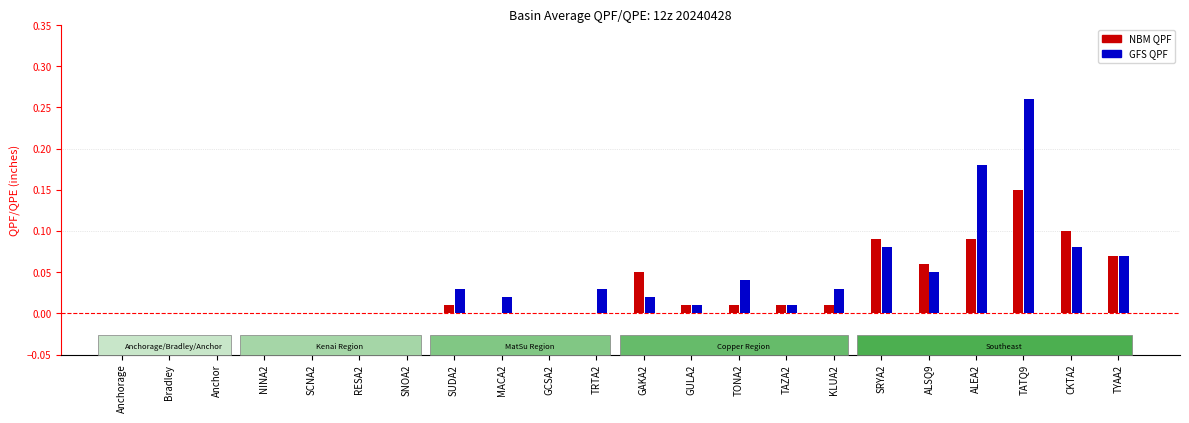

Which category has the highest value across all series?

TATQ9